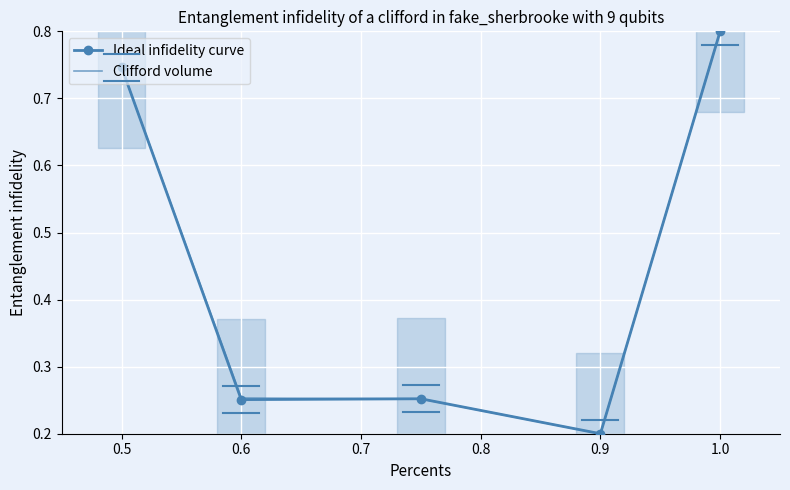

What is the maximum value for Clifford volume?

0.8